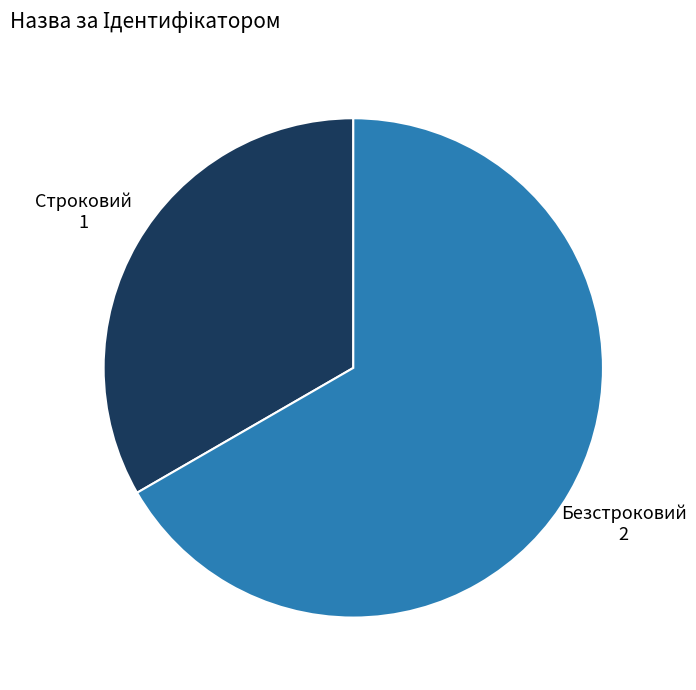

What is the majority slice?

Безстроковий